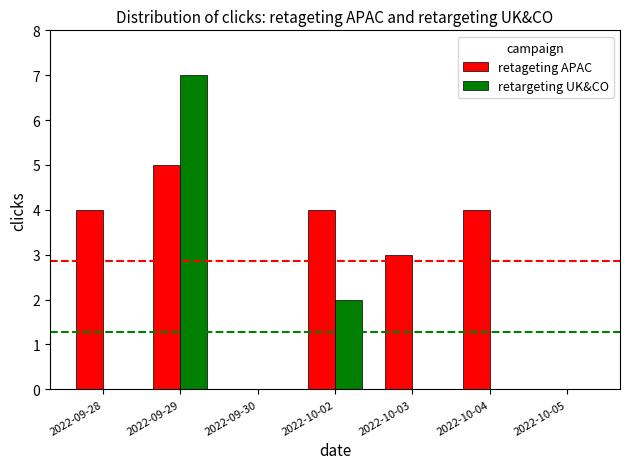

At which label does retargeting UK&CO reach its peak?

2022-09-29